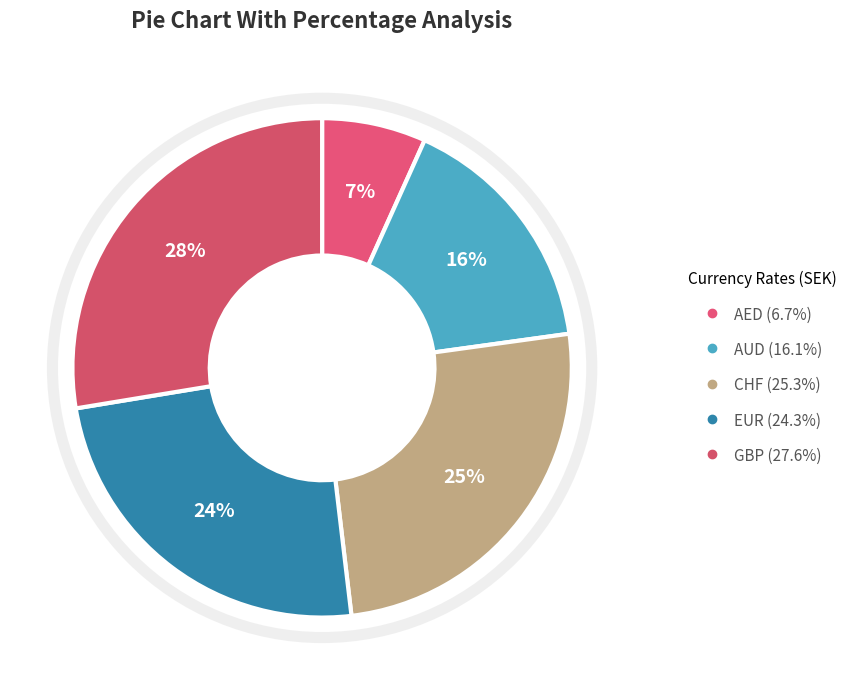

Which category has the biggest portion of the pie?

GBP